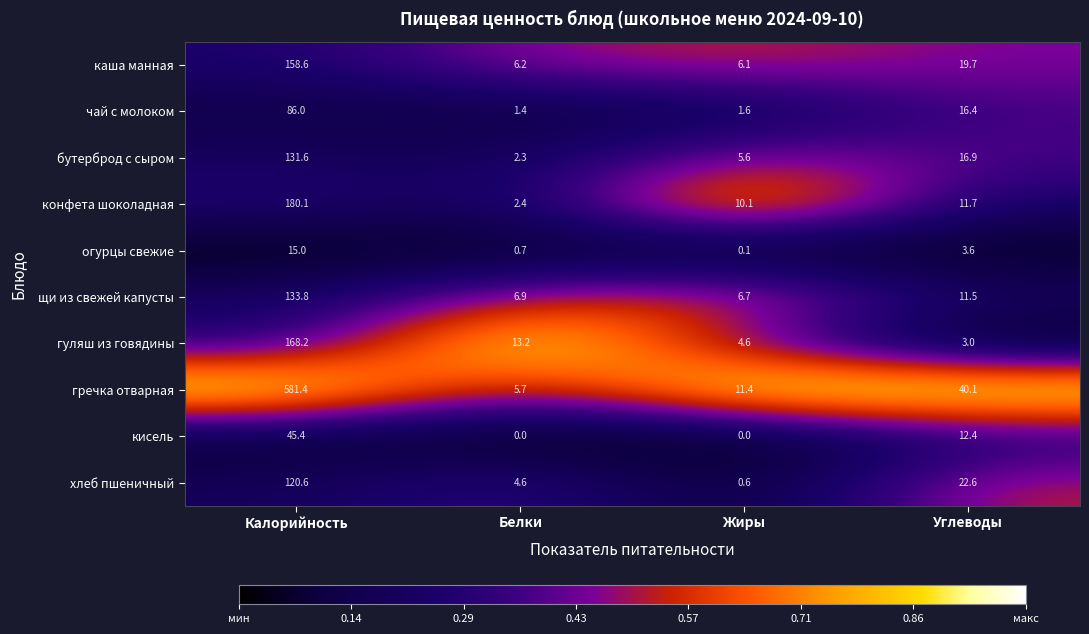

How many series are shown in this chart?

10